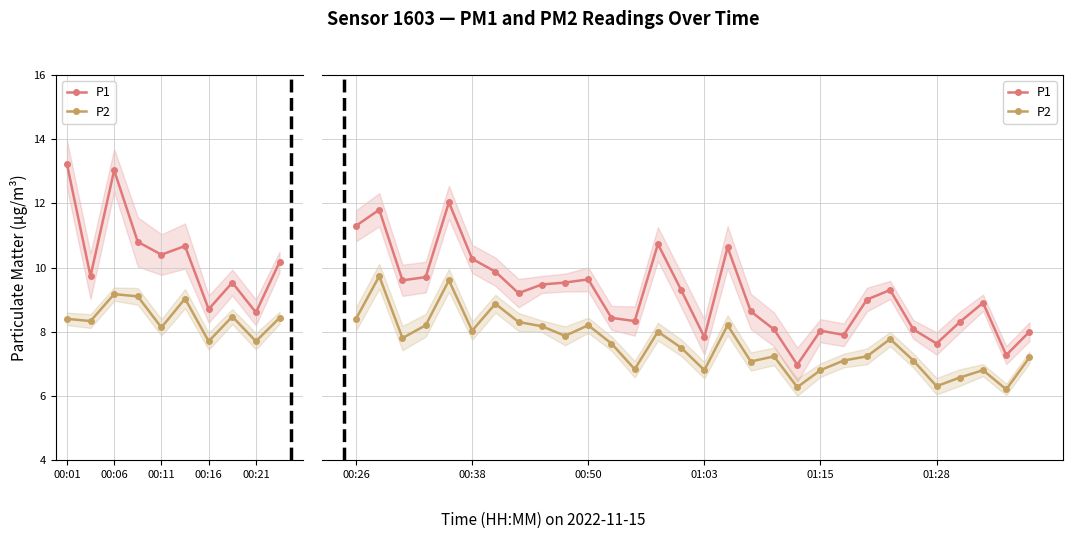

At which category does P2 reach its first local valley?

00:11